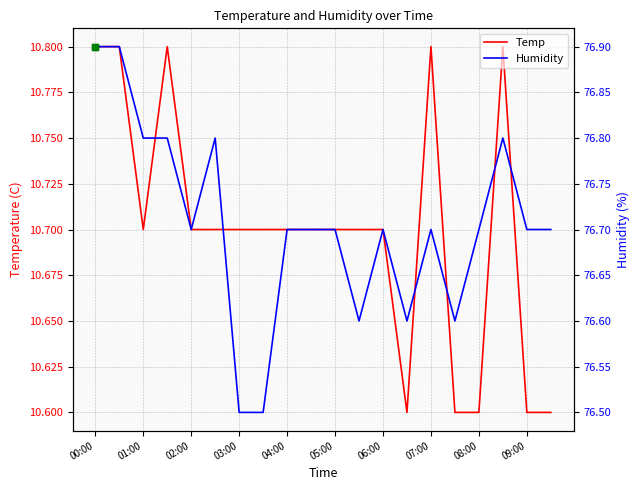

What is the maximum value shown in the chart?

76.9